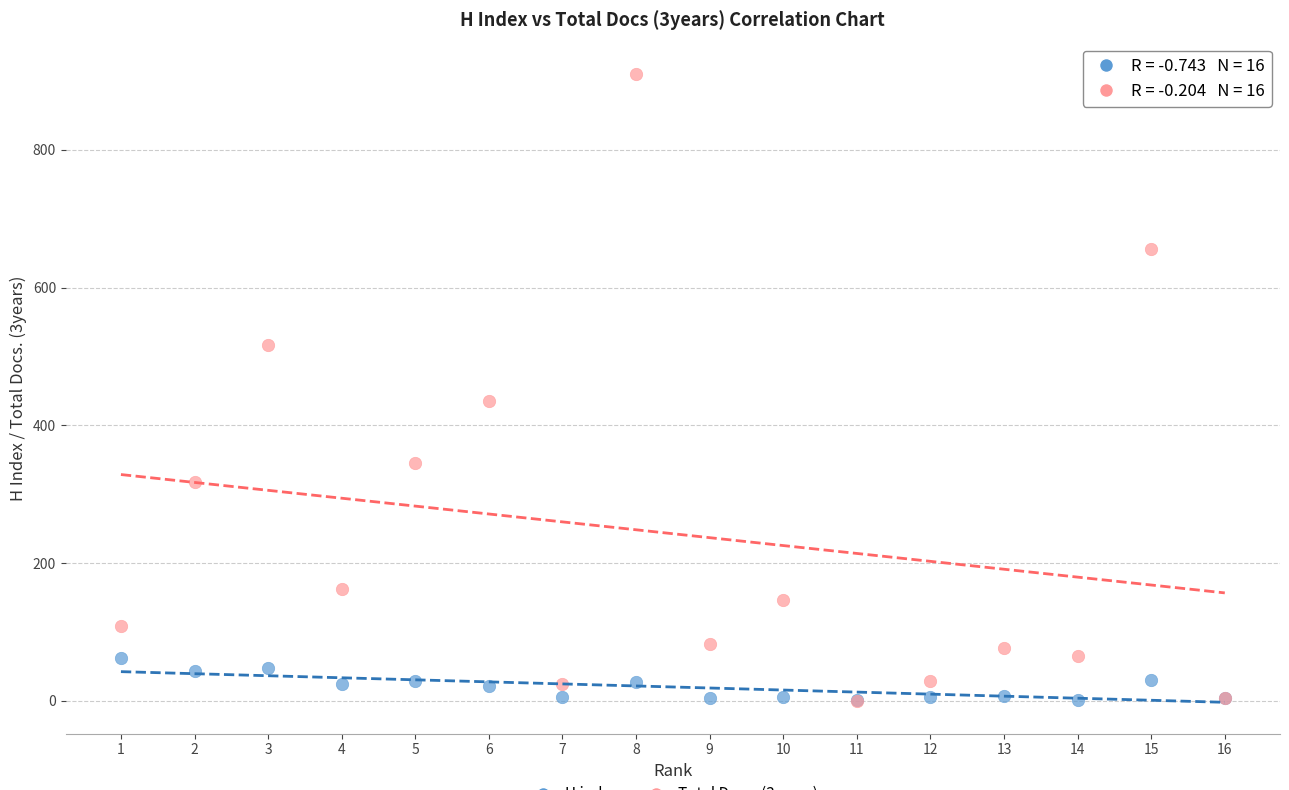

Across all series, what Y value is closest to 455?

436